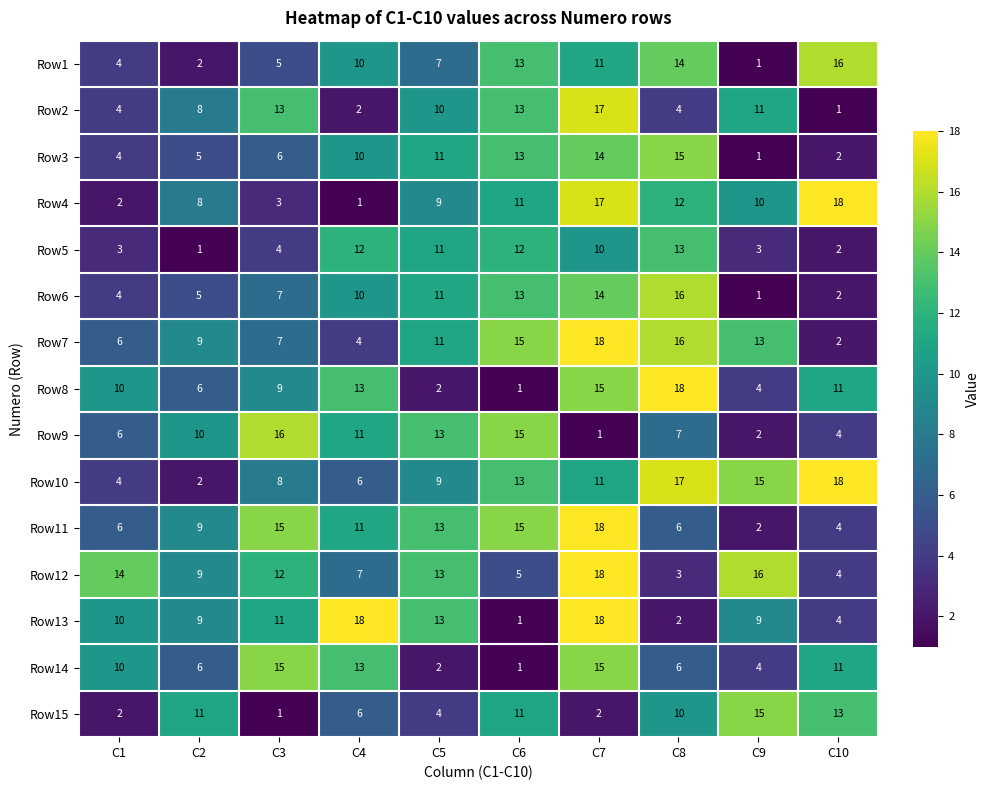

Which category has the highest value in the Row12 series?

C7